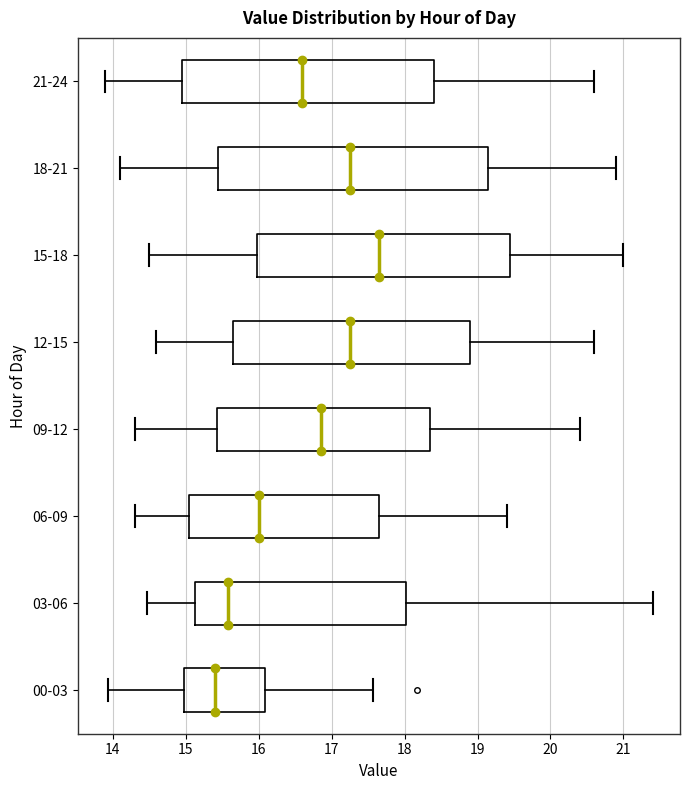

Reading bottom to top, transcribe this box plot: for each box, give where its median line is, the range the box spans, and where its two whiskers end, as read against the x-axis. The values are not printed on the chart, so give them approximately, as read against the axis.

00-03: median 15.4, box 15.0 to 16.1, whiskers 13.9 to 17.6
03-06: median 15.6, box 15.1 to 18.0, whiskers 14.5 to 21.4
06-09: median 16.0, box 15.1 to 17.7, whiskers 14.3 to 19.4
09-12: median 16.9, box 15.4 to 18.4, whiskers 14.3 to 20.4
12-15: median 17.3, box 15.7 to 18.9, whiskers 14.6 to 20.6
15-18: median 17.7, box 16.0 to 19.5, whiskers 14.5 to 21.0
18-21: median 17.3, box 15.5 to 19.2, whiskers 14.1 to 20.9
21-24: median 16.6, box 15.0 to 18.4, whiskers 13.9 to 20.6